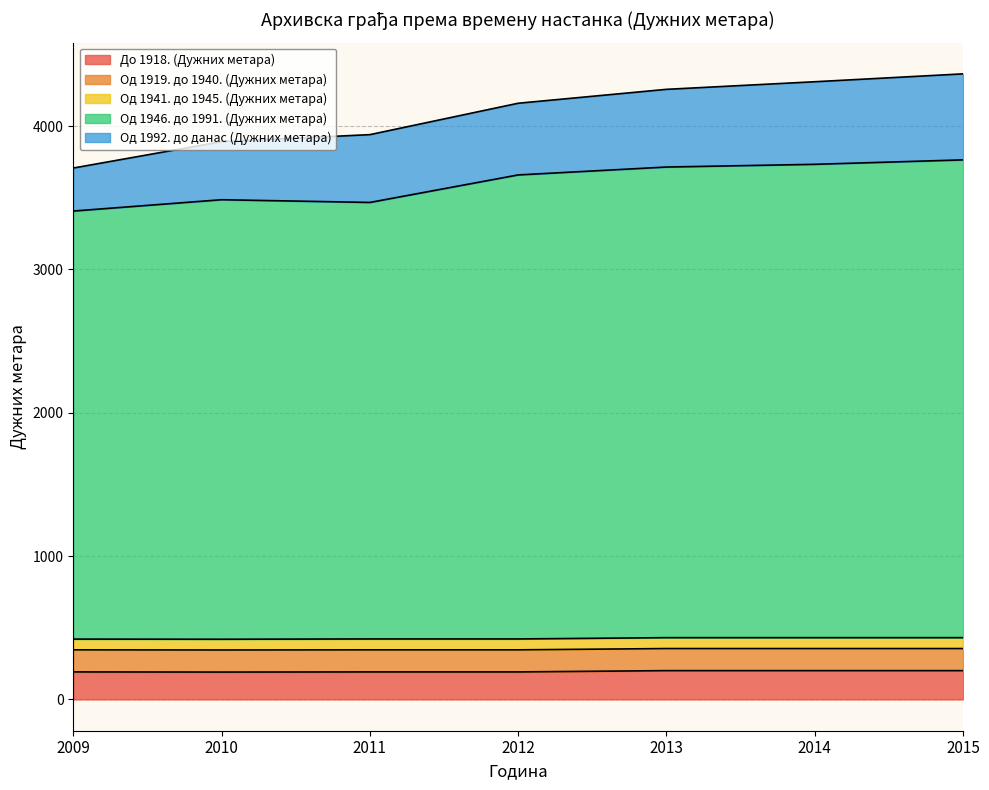

Rank the categories by Од 1919. до 1940. (Дужних метара) value from lowest to highest.

2009, 2010, 2011, 2012, 2013, 2014, 2015